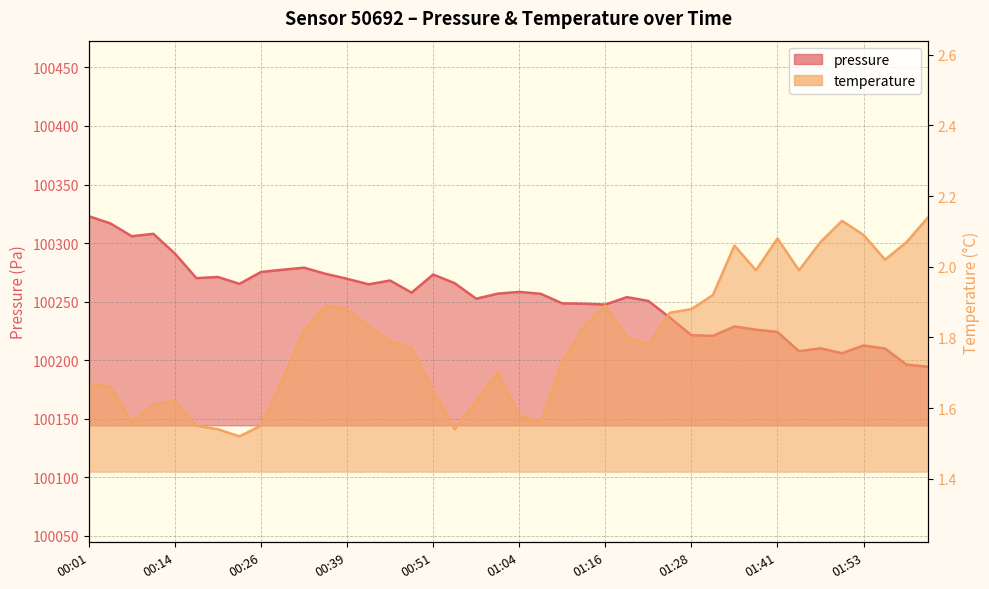

At which category is the sum across all series the highest?

00:01